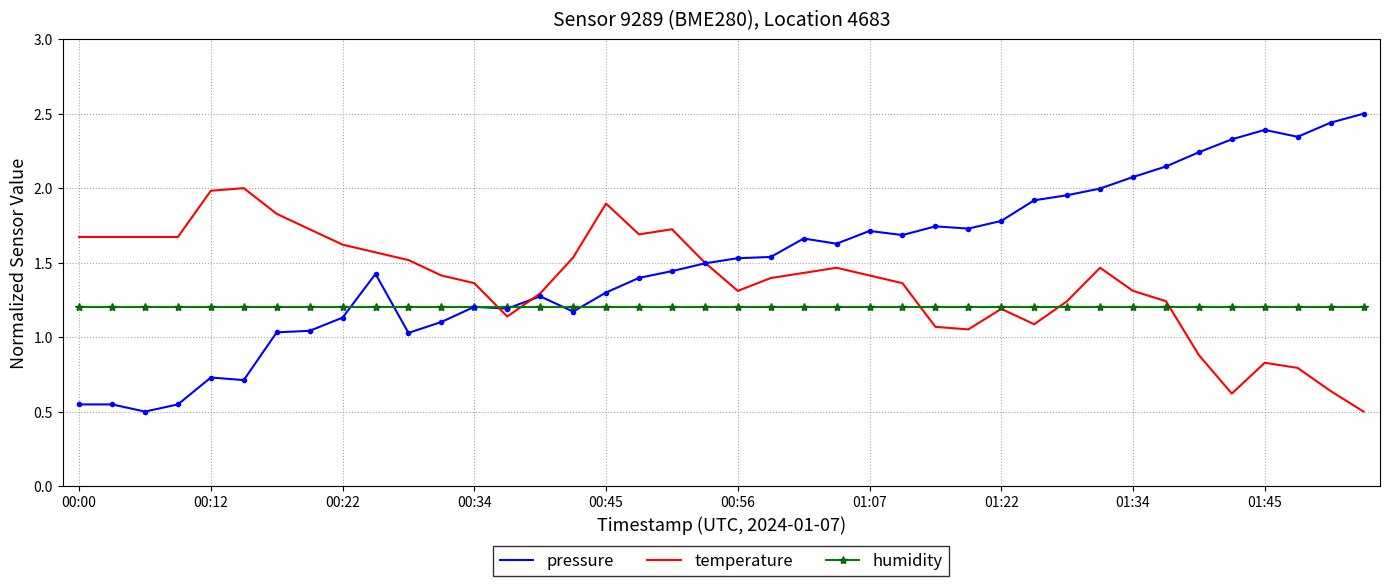

Rank the series by their average value, from lowest to highest.

humidity, temperature, pressure